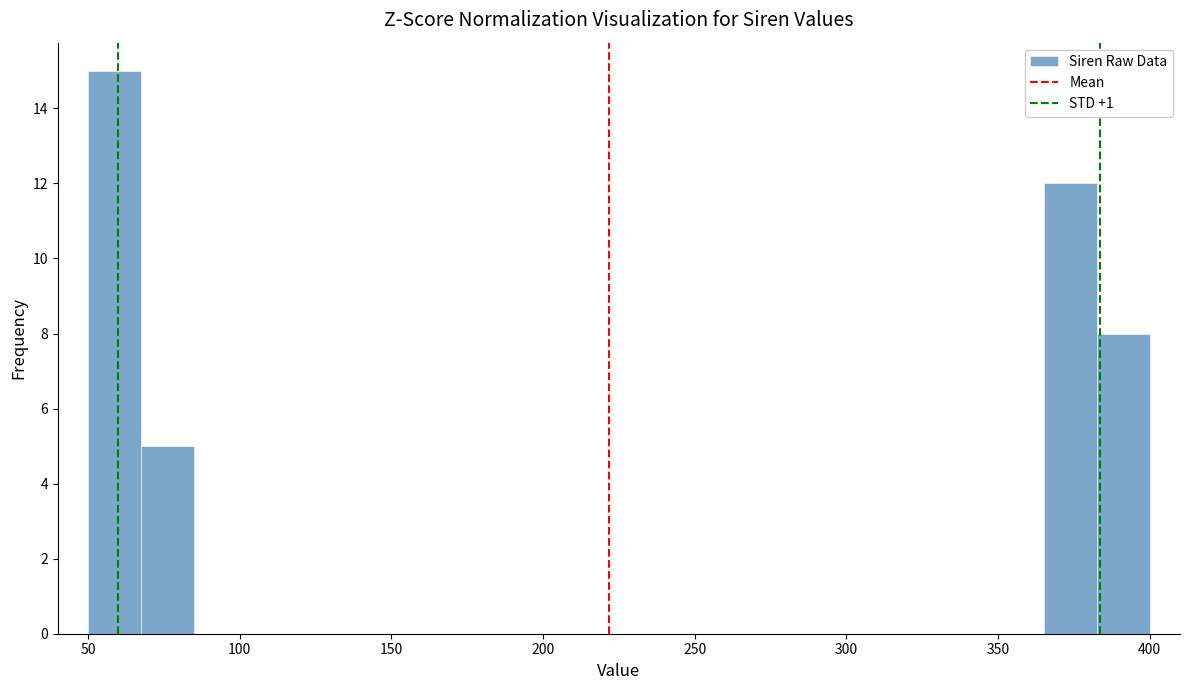

Read against the x-axis, roughly where is the centre of the tallest bar?

60